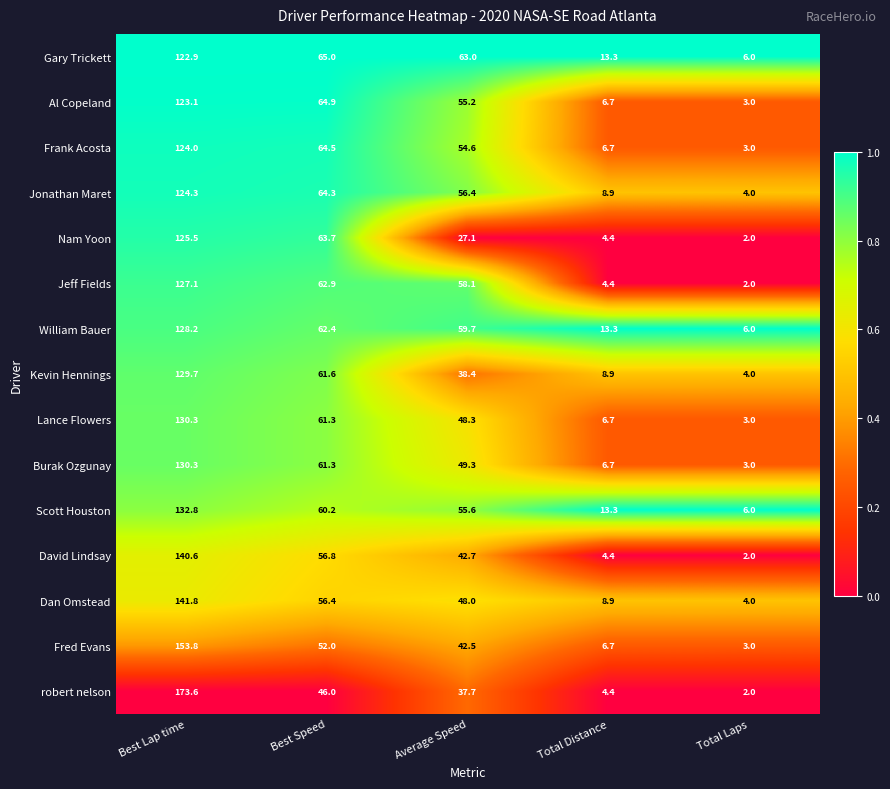

Which category has the lowest value across all series?

Total Laps